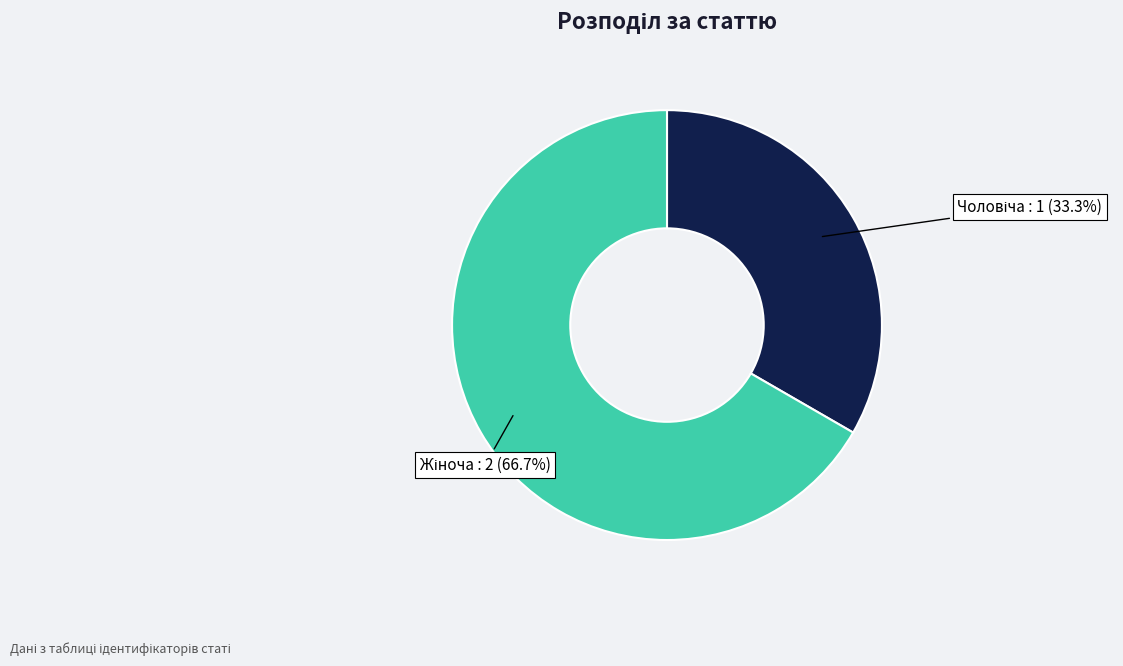

Is there a majority slice in this chart?

Yes